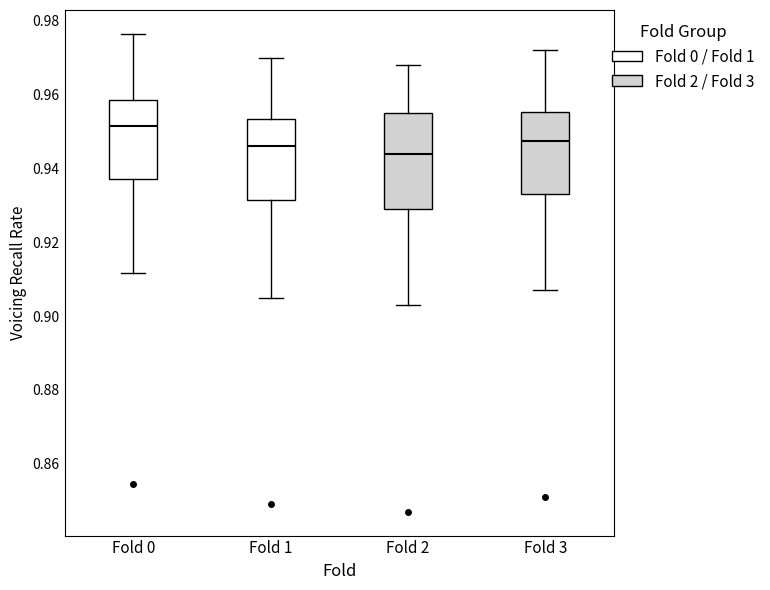

Which box has the highest median line?

Fold 0